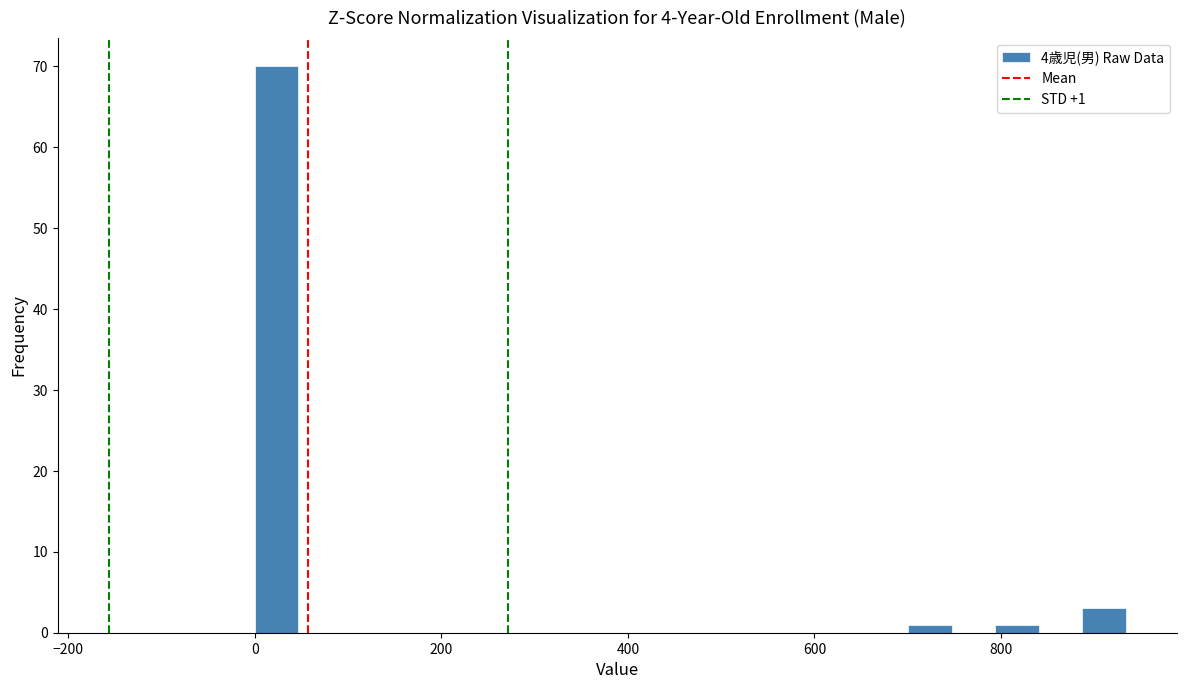

Read against the x-axis, roughly where is the centre of the tallest bar?

20